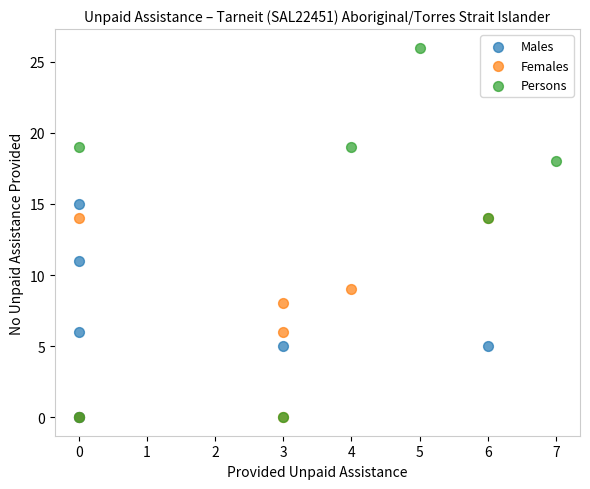

Which series has the widest spread of Y values?

Persons